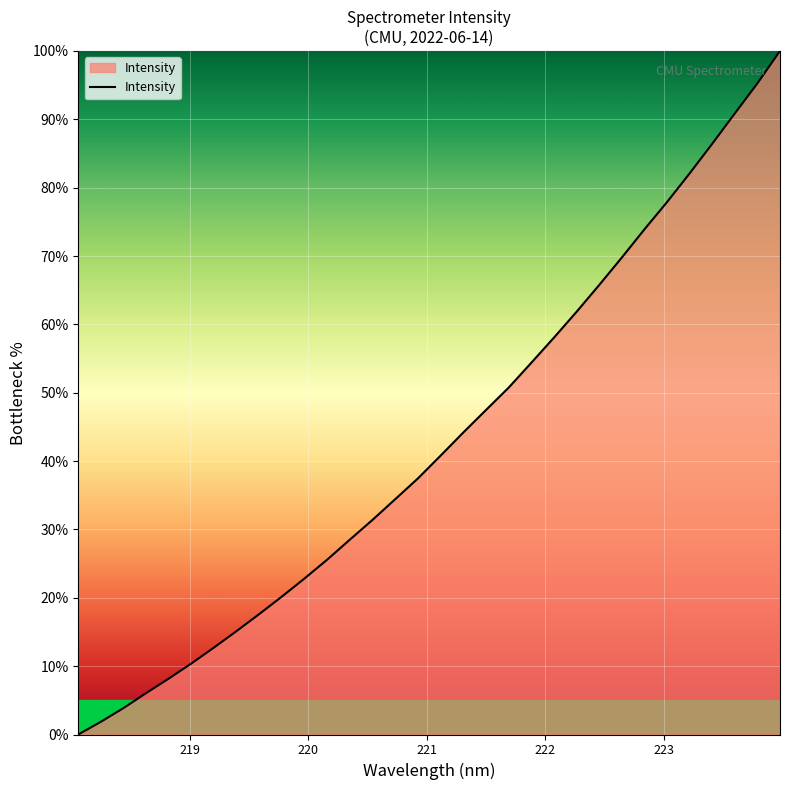

What is the maximum value shown in the chart?

100.0